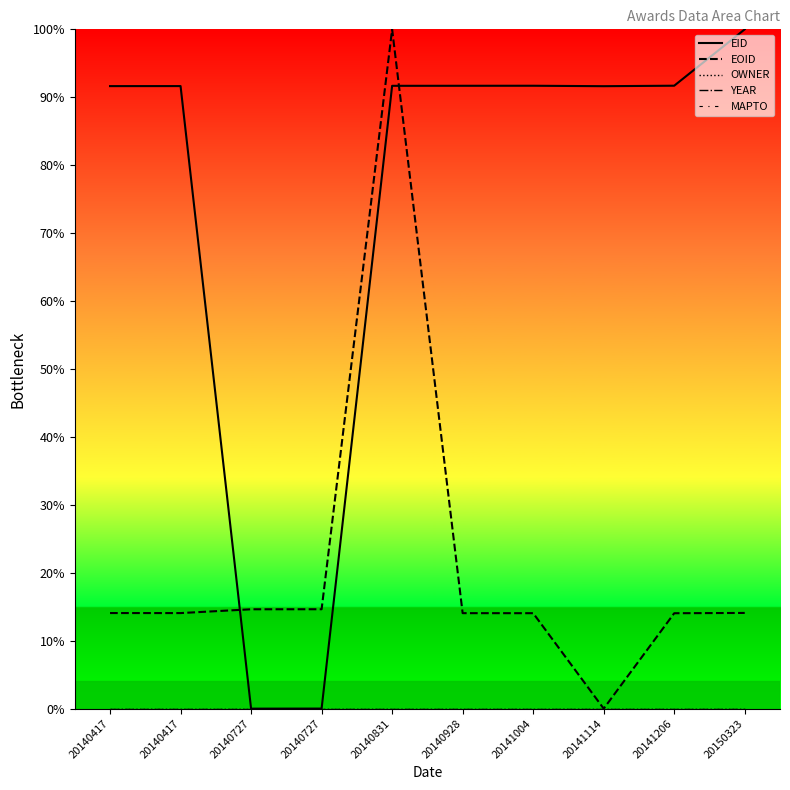

List the labels in order of EID value, smallest first.

20140727, 20140727, 20141114, 20140417, 20140417, 20140831, 20140928, 20141004, 20141206, 20150323